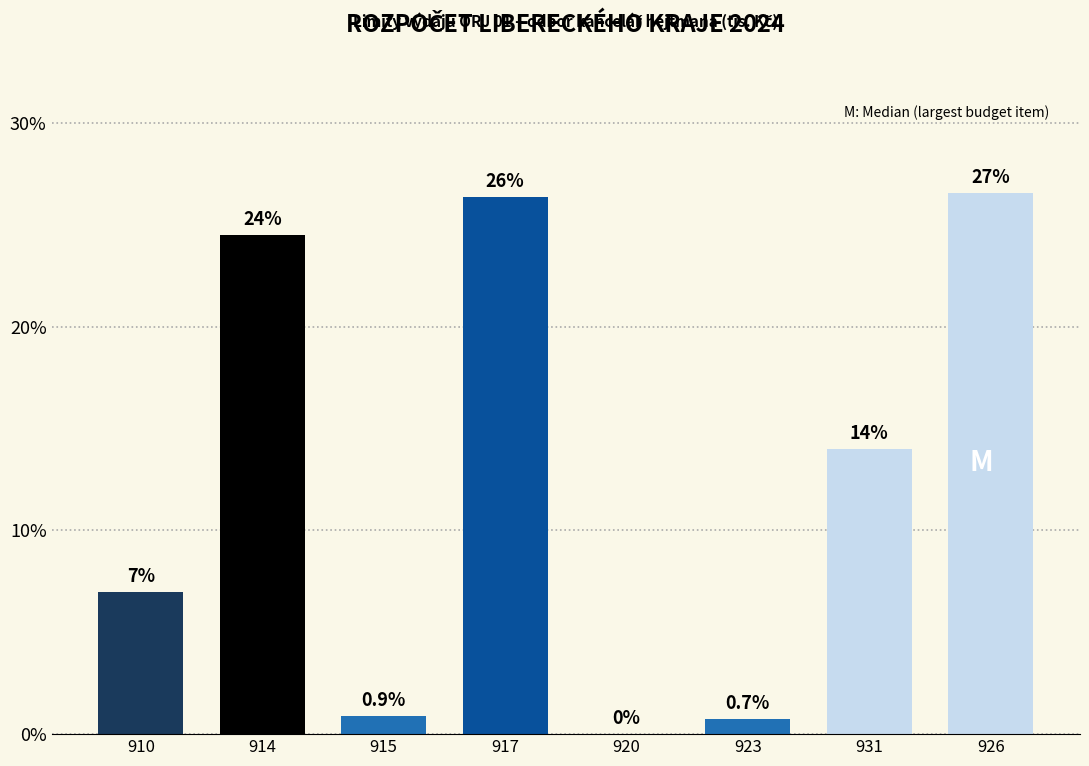

Reading left to right, transcribe all the data shown in this chart.

910=7.0	914=24.5	915=0.9	917=26.3	920=0.0	923=0.7	931=14.0	926=26.6